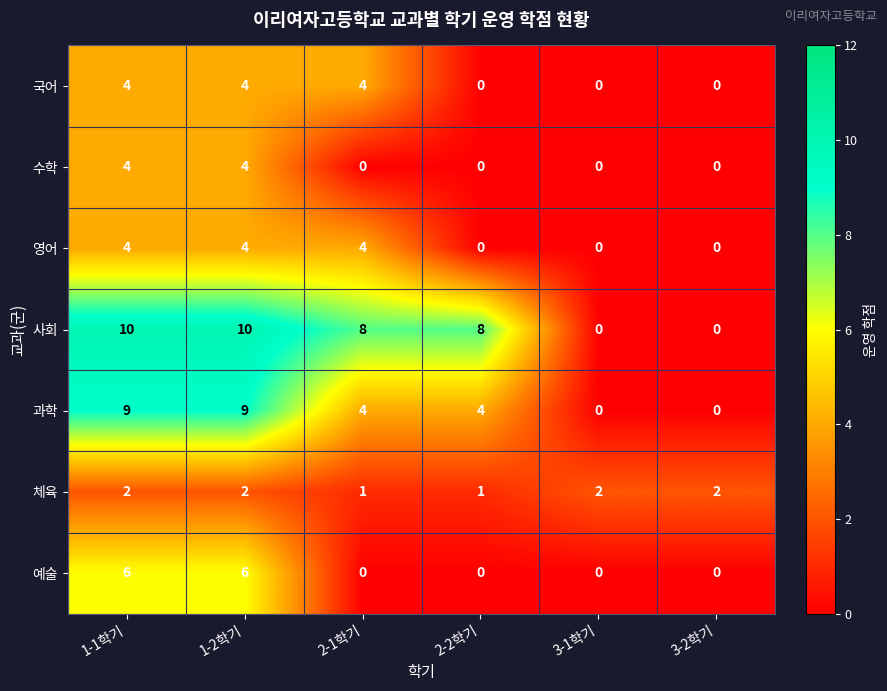

What is the total value across all series at 1-1학기?

39